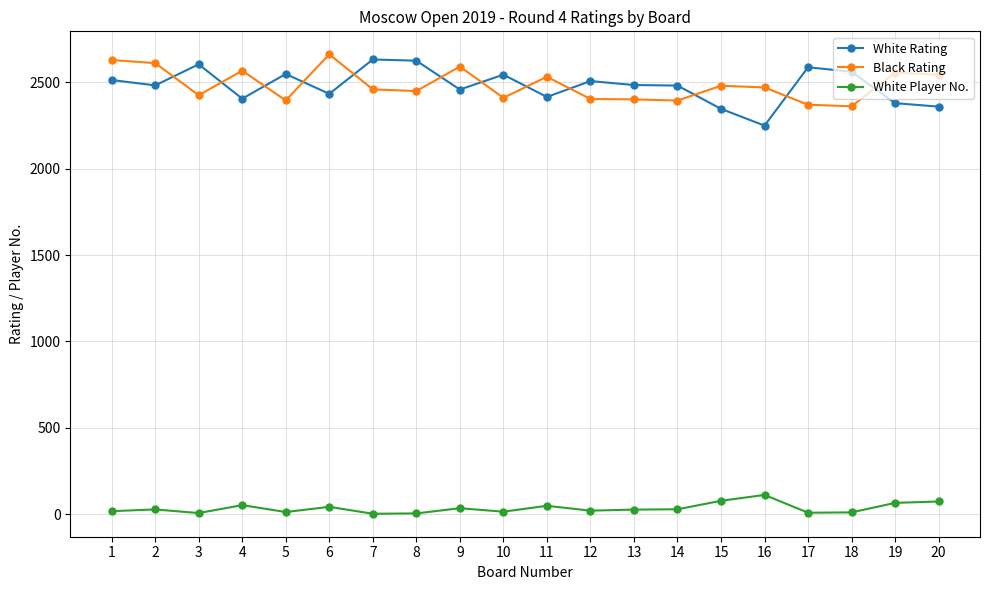

At 10, list the series in order from largest to smallest.

White Rating, Black Rating, White Player No.